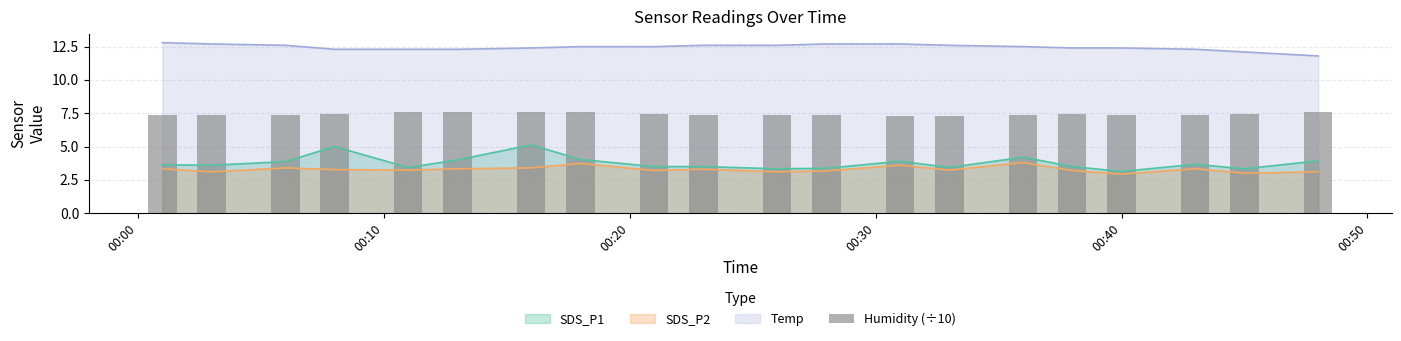

True or false: Temp and SDS_P1 intersect in this chart.

False